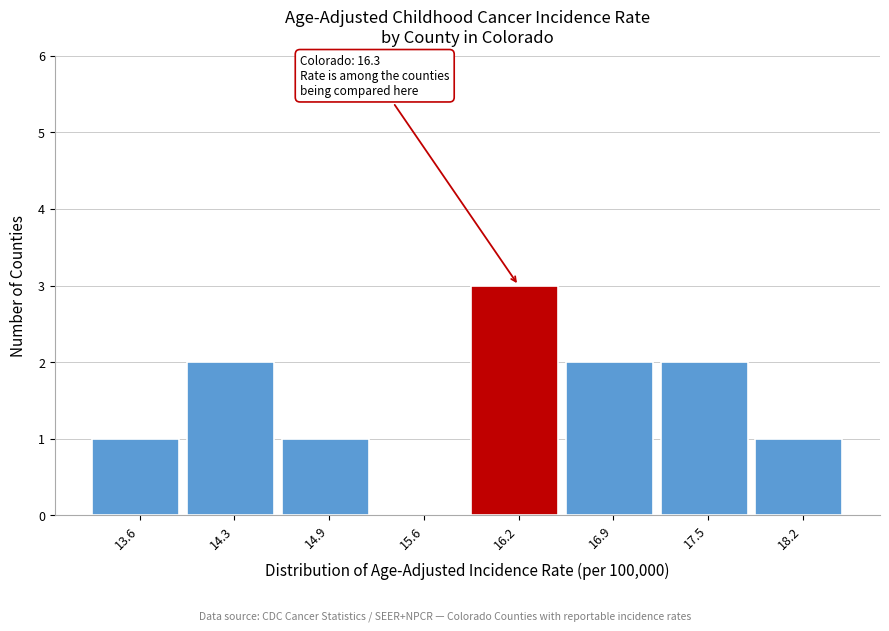

Which range on the x-axis has the tallest bar?

15.90 to 16.55